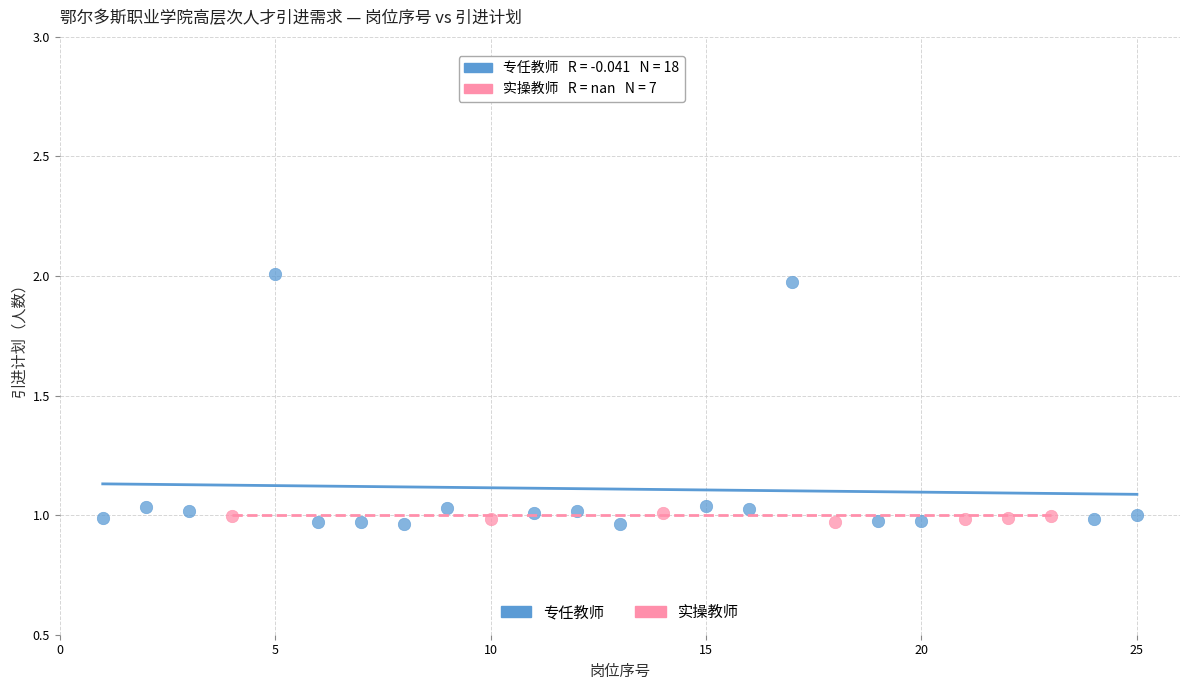

Which series has the largest Y range (max minus min)?

专任教师